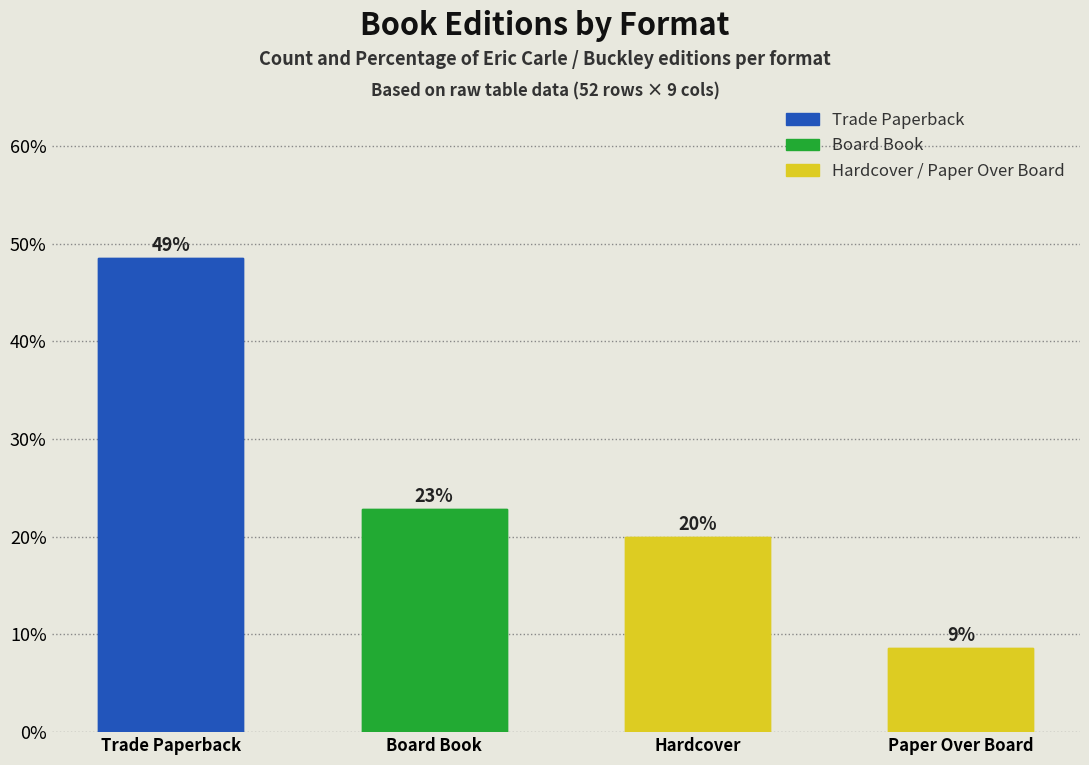

What is the change in value from Board Book to Hardcover?

-2.9